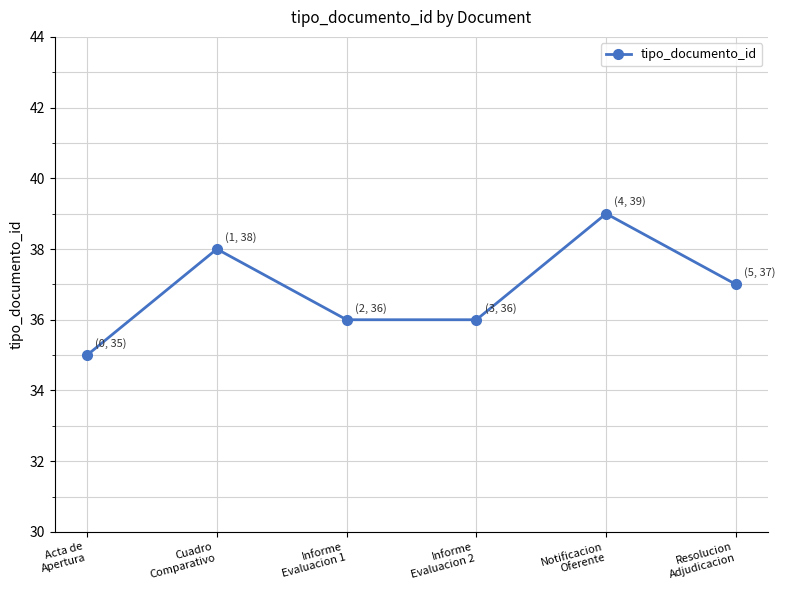

At which category does the chart reach its minimum across all series?

Acta de
Apertura